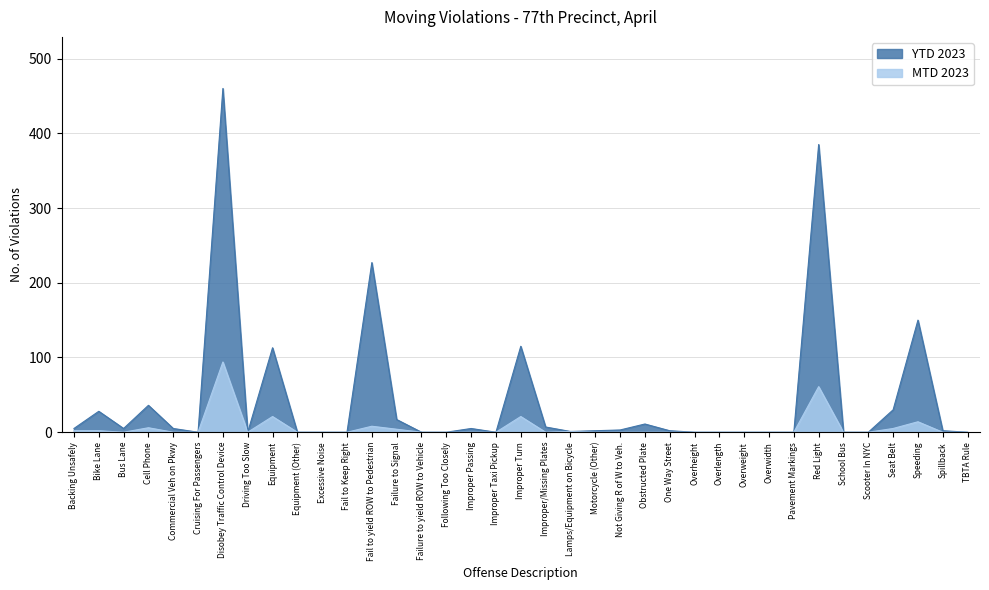

At which category is the sum across all series the highest?

Disobey Traffic Control Device